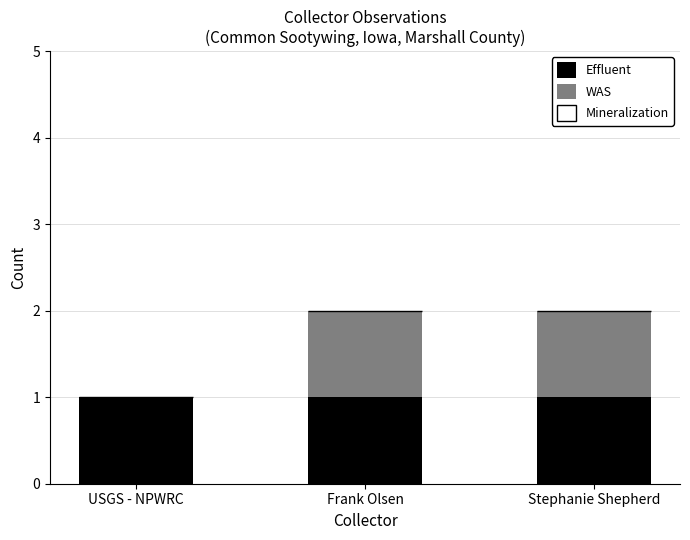

Is it true that Effluent equals 0 at USGS - NPWRC?

False